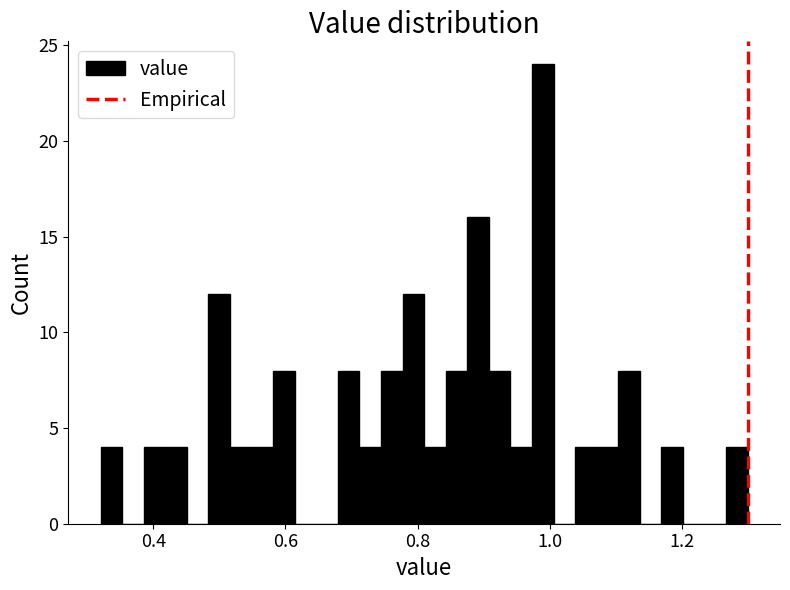

Read against the x-axis, roughly where is the centre of the tallest bar?

0.98